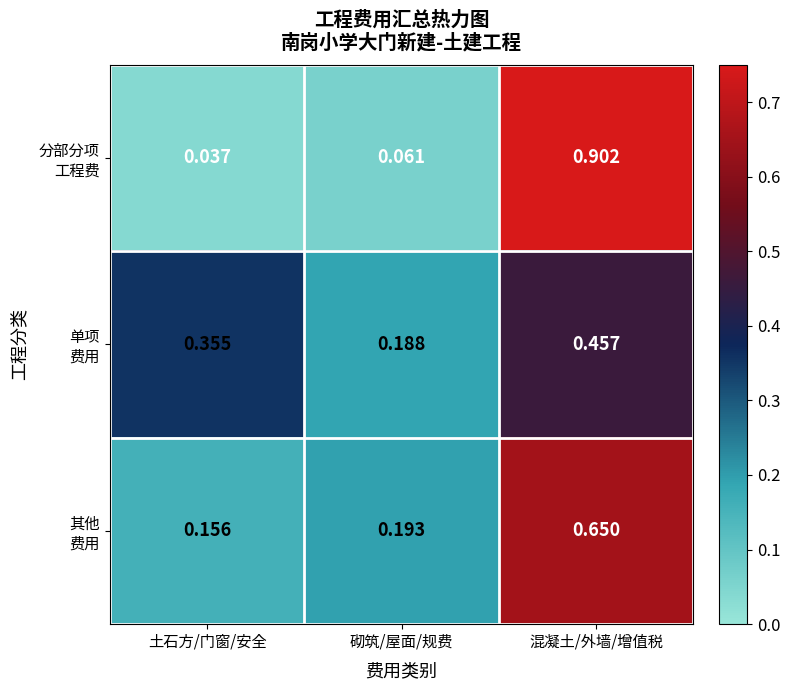

At which category does the chart reach its minimum across all series?

土石方/门窗/安全